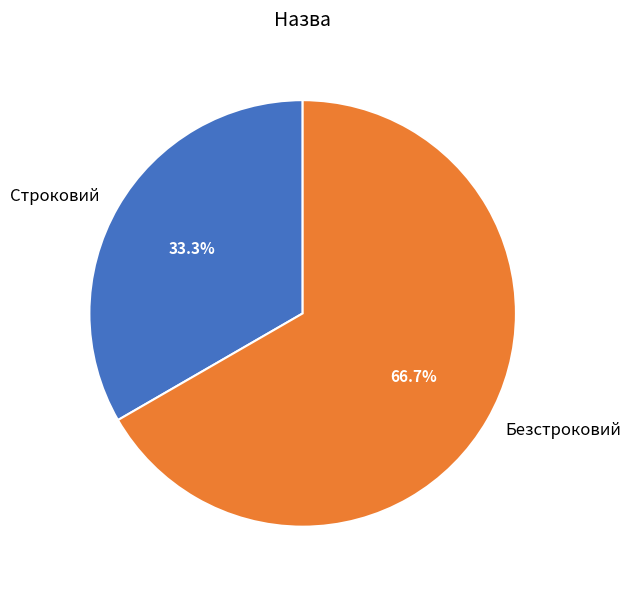

Is it true that Безстроковий is 53% of the pie?

False